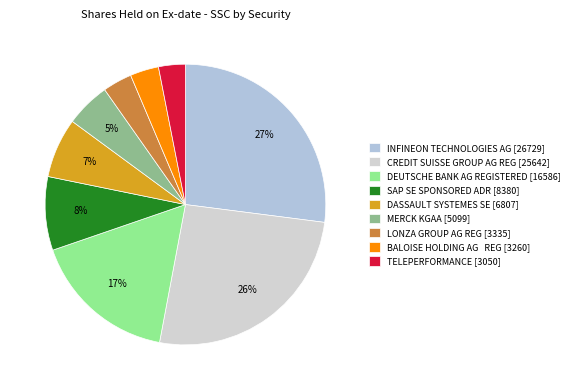

How many segments does this pie chart have?

9